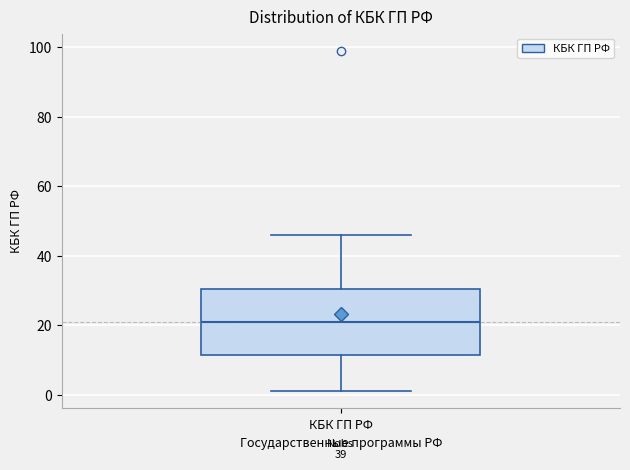

Read this box plot against the y-axis: the position of the median line, the range covered by the box, and the ends of both whiskers. The values are not printed on the chart, so give them approximately, as read against the axis.

median 22, box 12 to 30, whiskers 2 to 46